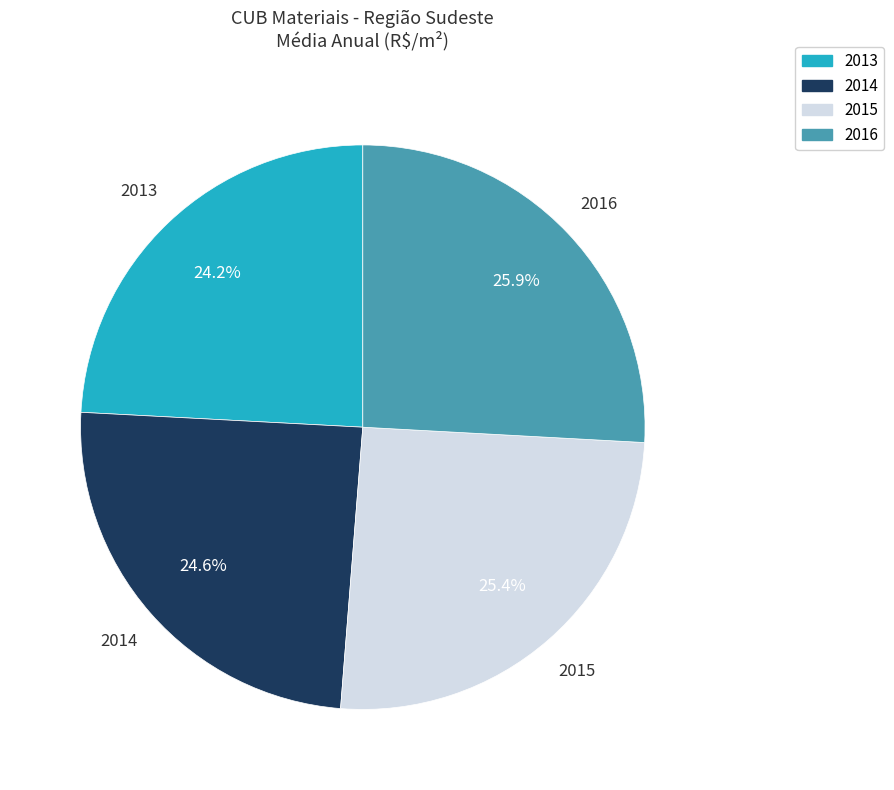

Is there any slice that represents more than half of the pie?

No